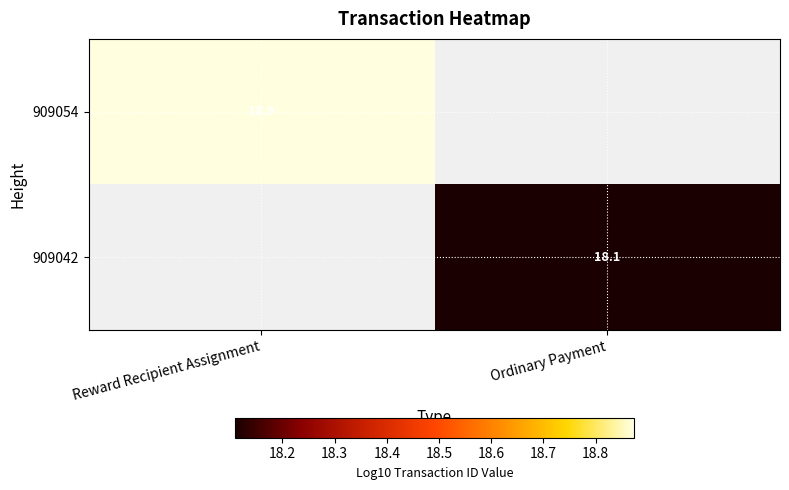

Rank the categories by 909042 value from lowest to highest.

Reward Recipient Assignment, Ordinary Payment